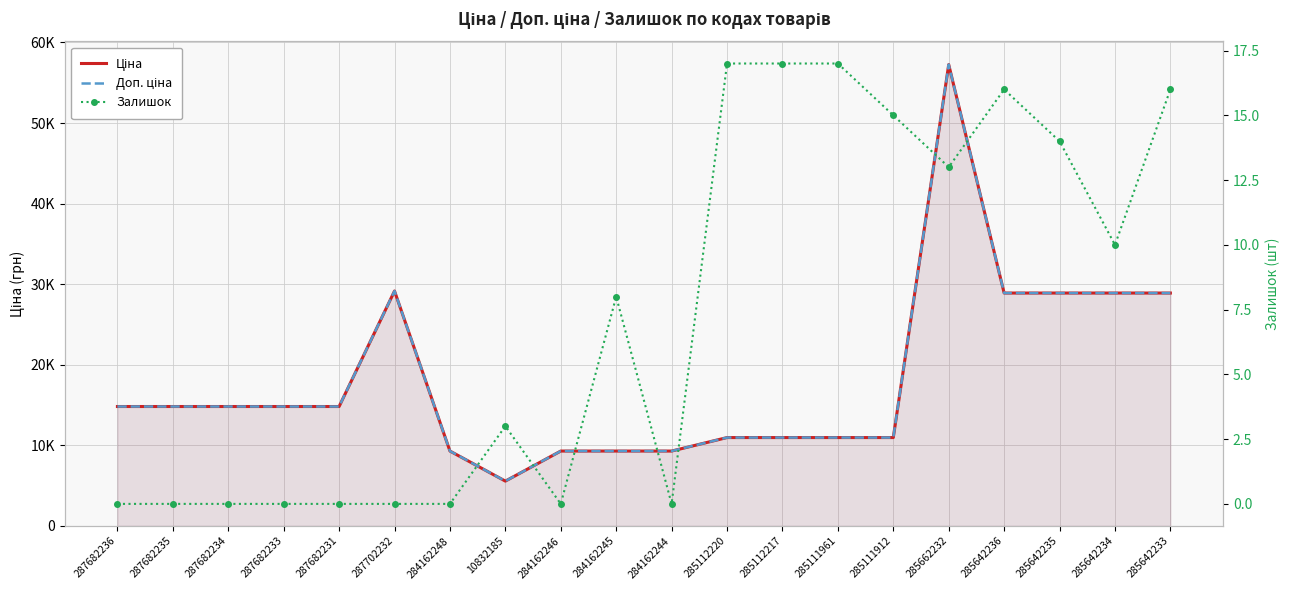

Which category has the highest value across all series?

285662232